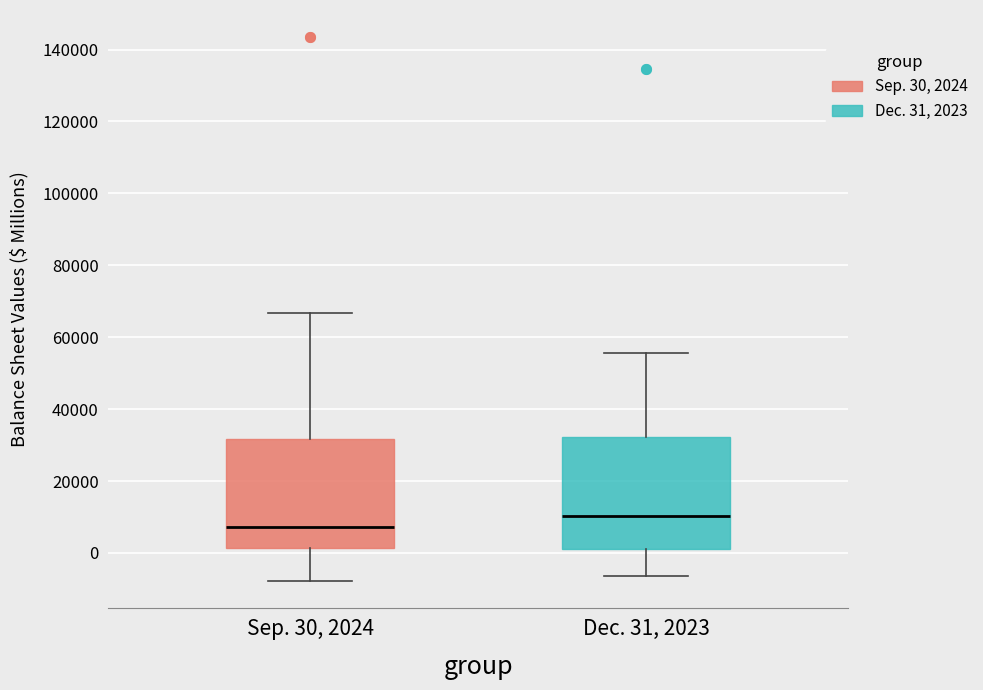

Where does the lower whisker of the box for Dec. 31, 2023 end on the y-axis? The values are not printed on the chart, so give them approximately, as read against the axis.

-6000